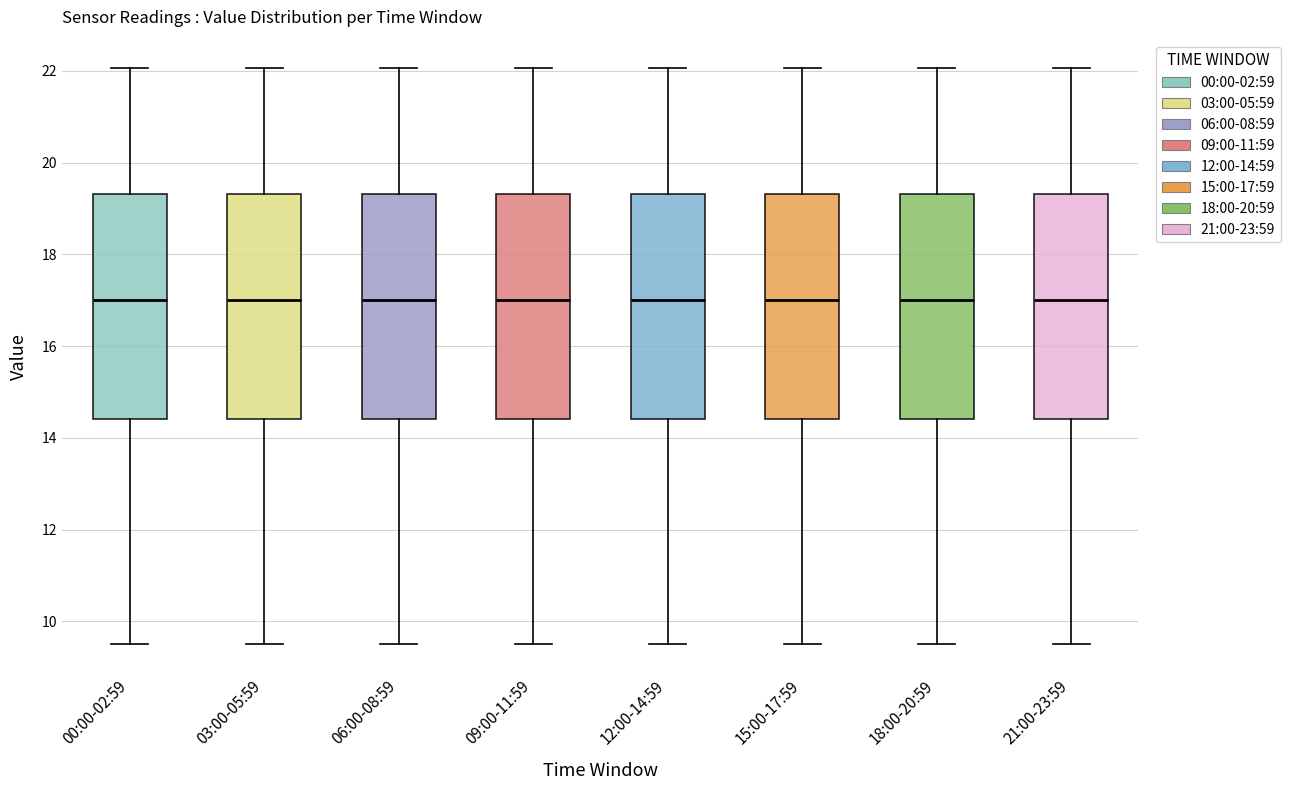

Where is the lower edge of the box for 21:00-23:59 on the y-axis? The values are not printed on the chart, so give them approximately, as read against the axis.

14.4